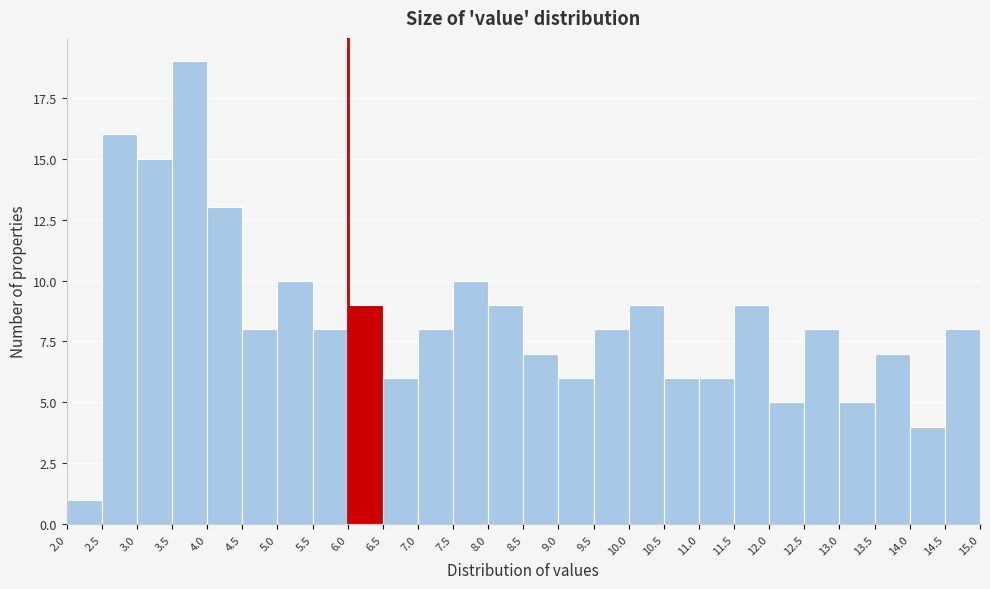

Over which range of the x-axis is the bar tallest?

3.5 to 4.0